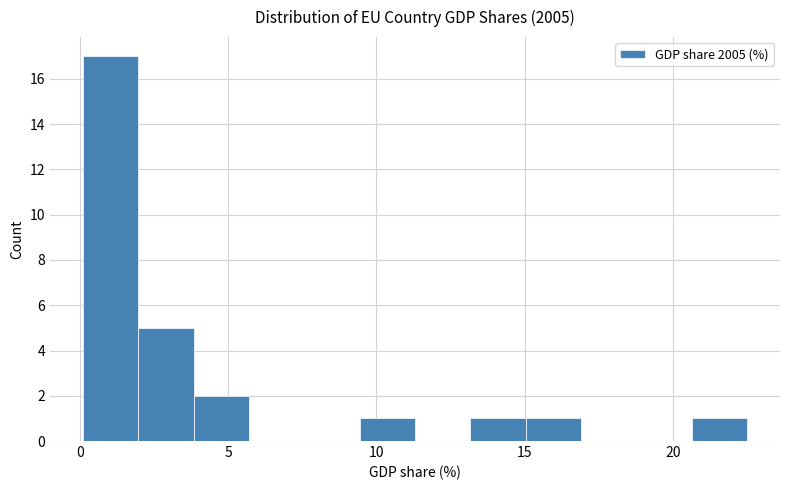

Around what value on the x-axis is the tallest bar? Give the approximate position of its centre, as read against the axis.

1.0